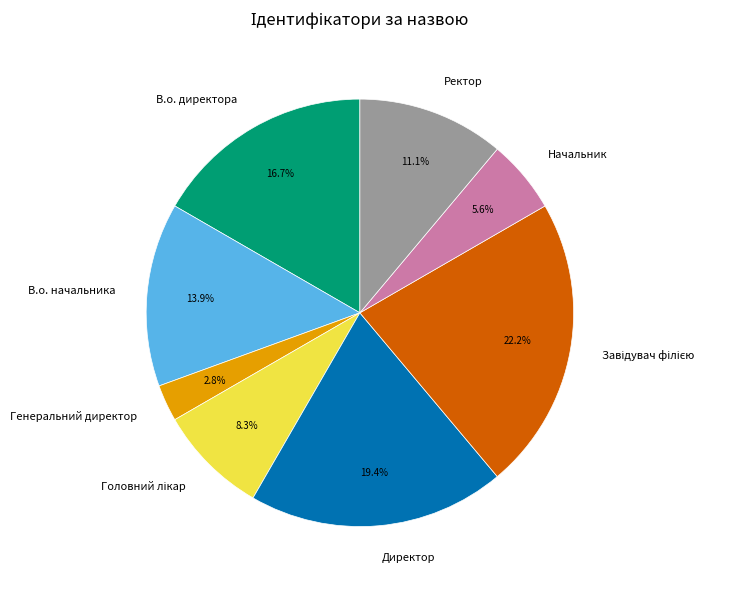

To the nearest percent, what portion does Ректор represent?

11%